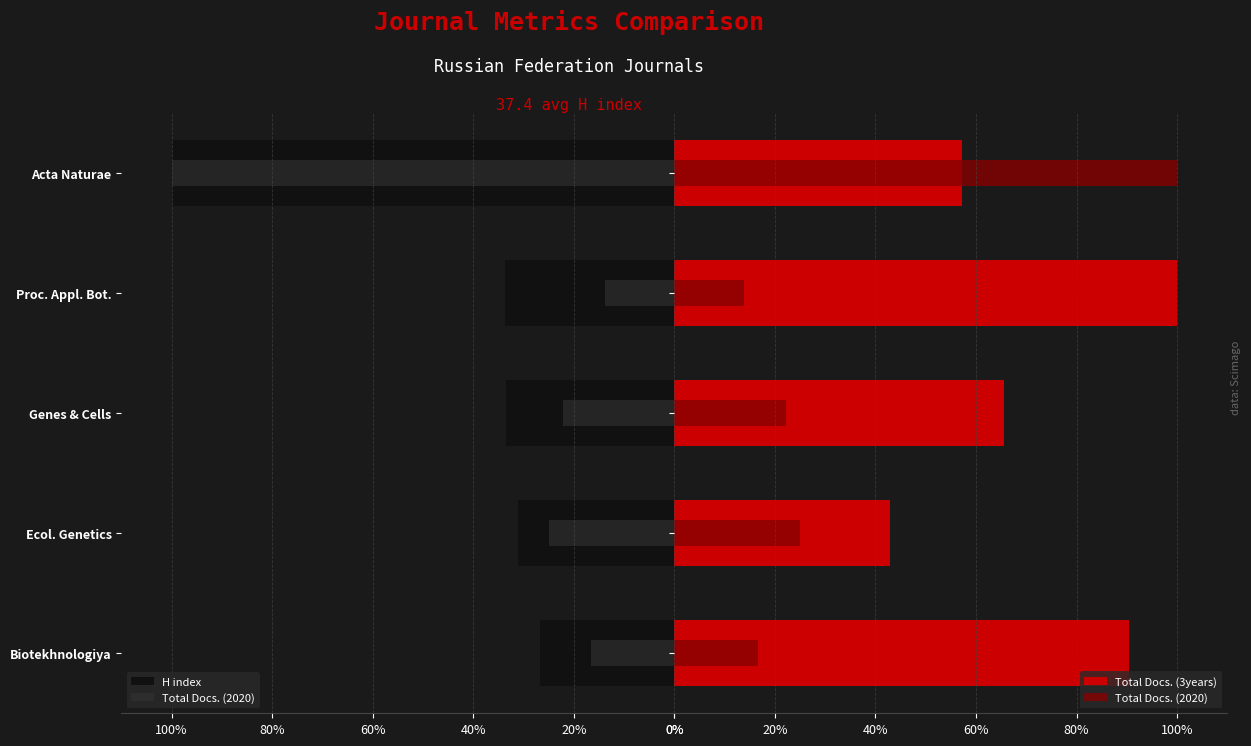

Which series has the largest range (max minus min)?

Total Docs. (2020)